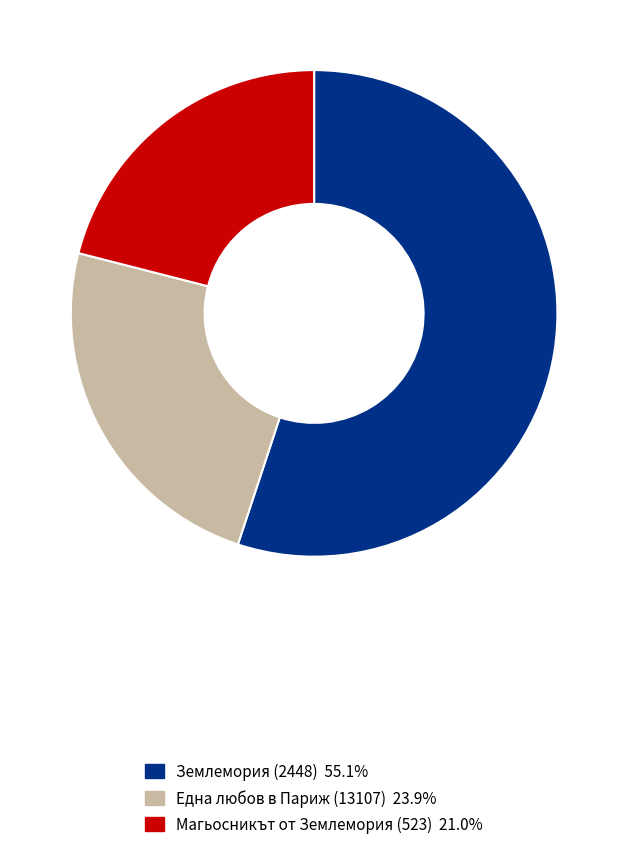

Which has a higher value, Землемория (2448) or Една любов в Париж (13107)?

Землемория (2448)